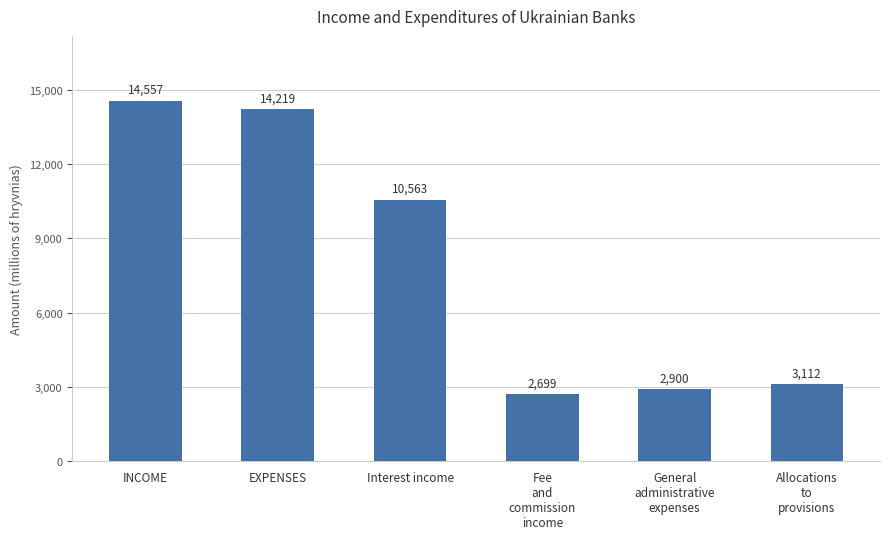

Rank the categories by value from highest to lowest.

INCOME, EXPENSES, Interest income, Allocations
to
provisions, General
administrative
expenses, Fee
and
commission
income